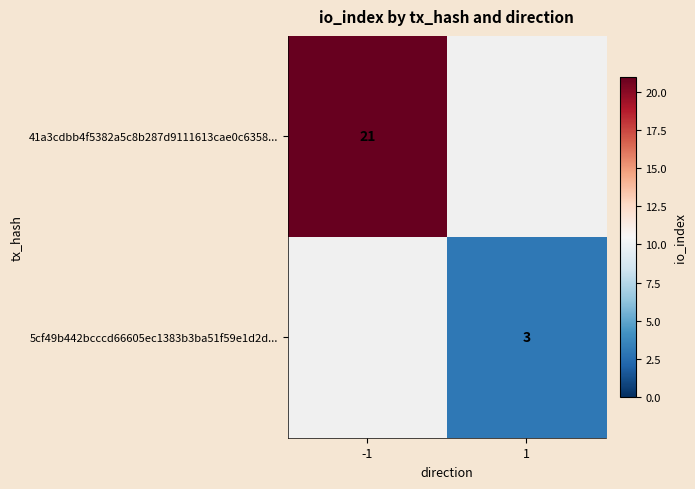

True or false: 41a3cdbb4f5382a5c8b287d9111613cae0c6358... has a value of 6 at -1.

False